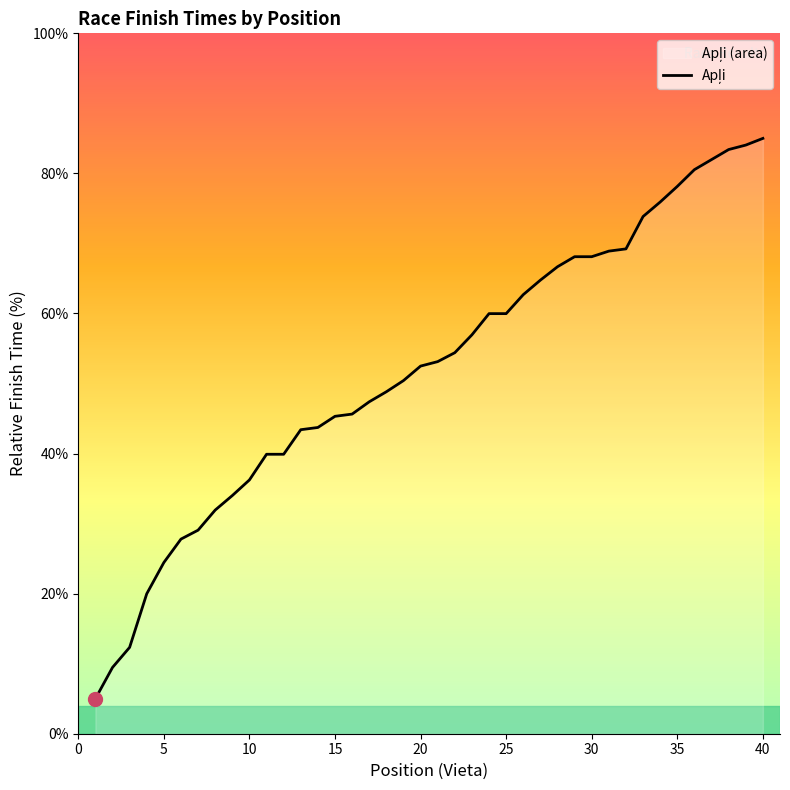

The chart shows a value of 68.1 at 30. True or false?

True